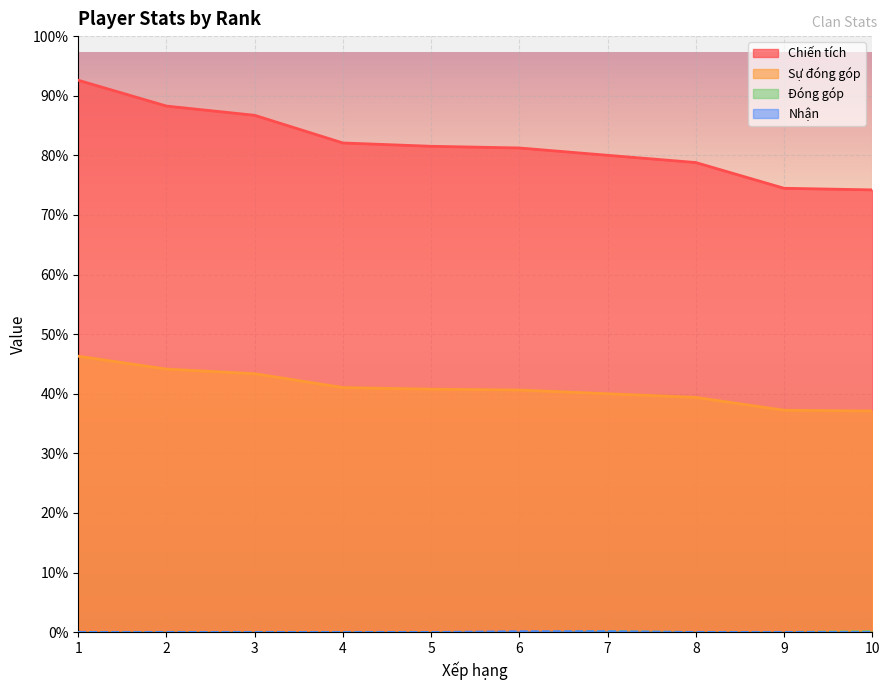

What is the sum of all Sự đóng góp values?

31709